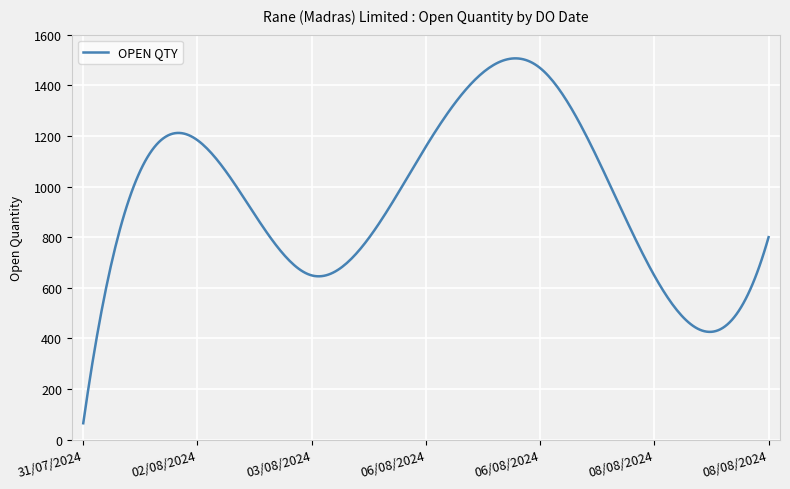

What is the smallest value displayed?

65.0